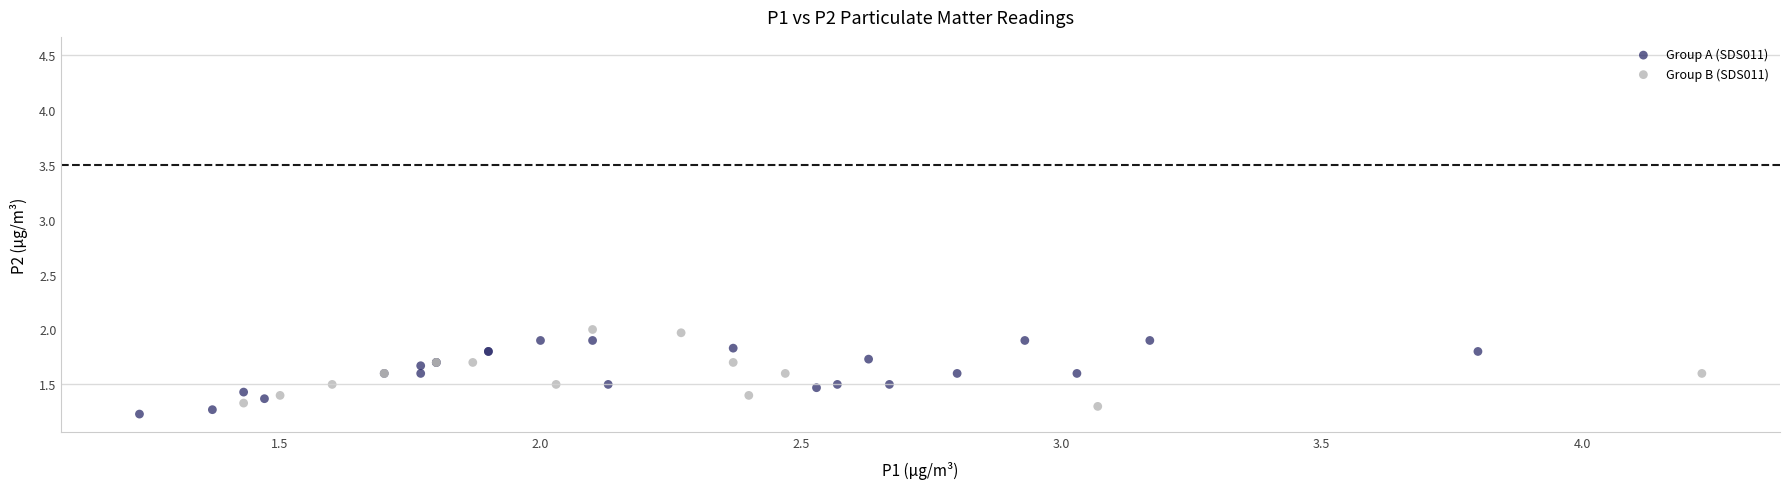

Which series contains the highest Y value?

Group B (SDS011)